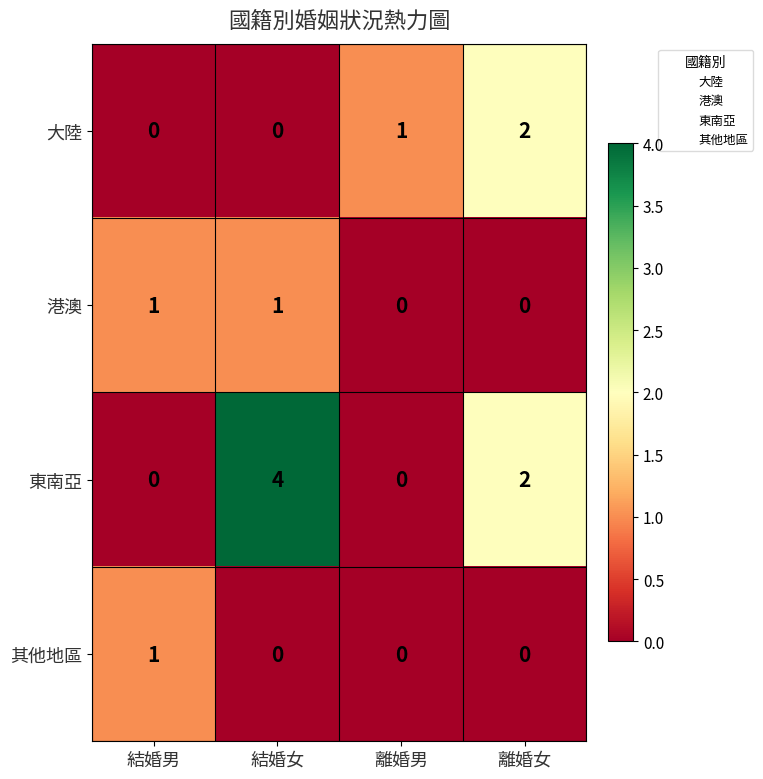

How many values in the 港澳 series are below 1?

2